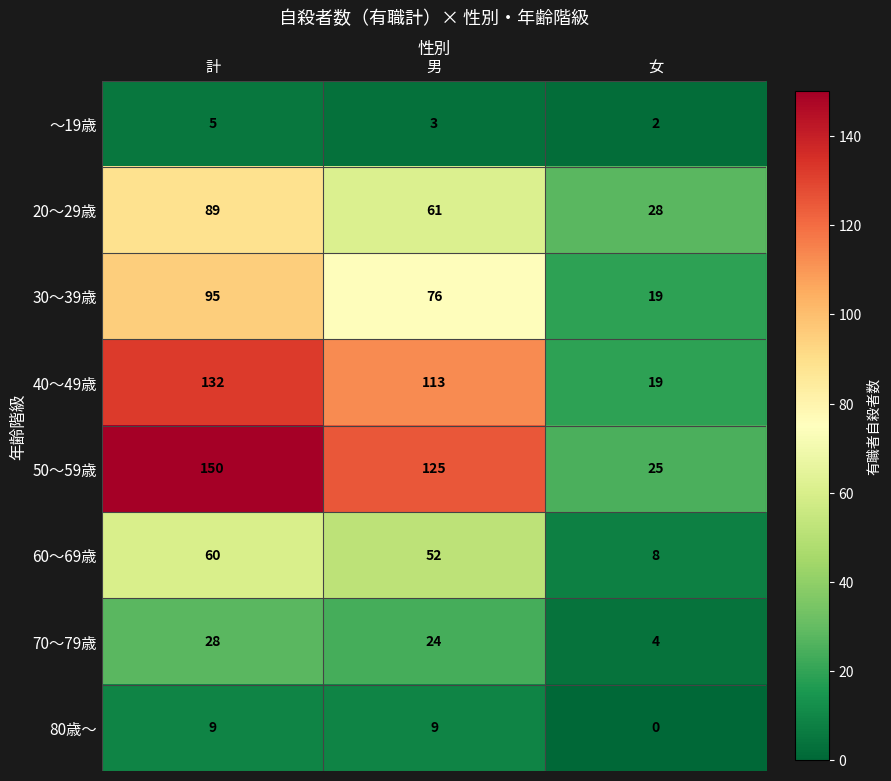

Count the 40～49歳 values in the range 19 to 132.

3